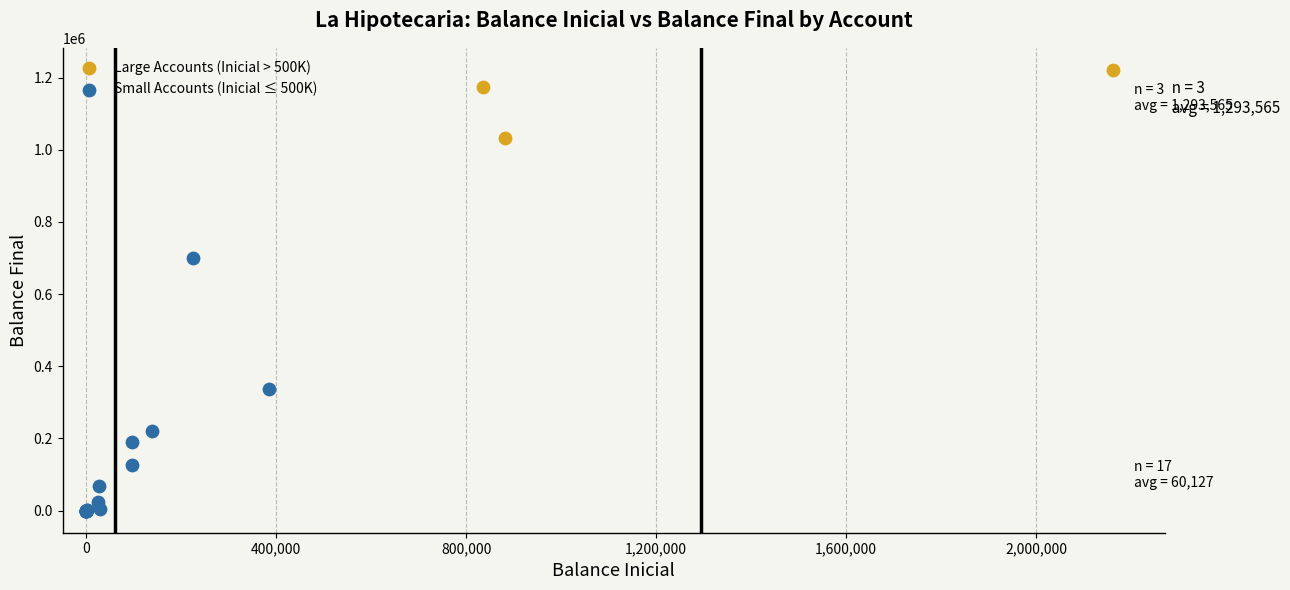

What are all the series names shown in the legend?

Large Accounts (Inicial > 500K), Small Accounts (Inicial ≤ 500K)